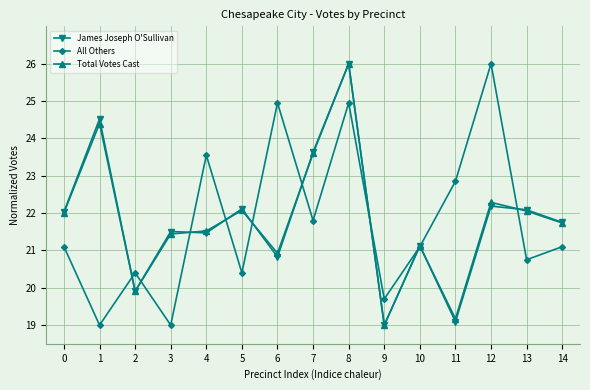

How many data points in Total Votes Cast are less than 21?

4